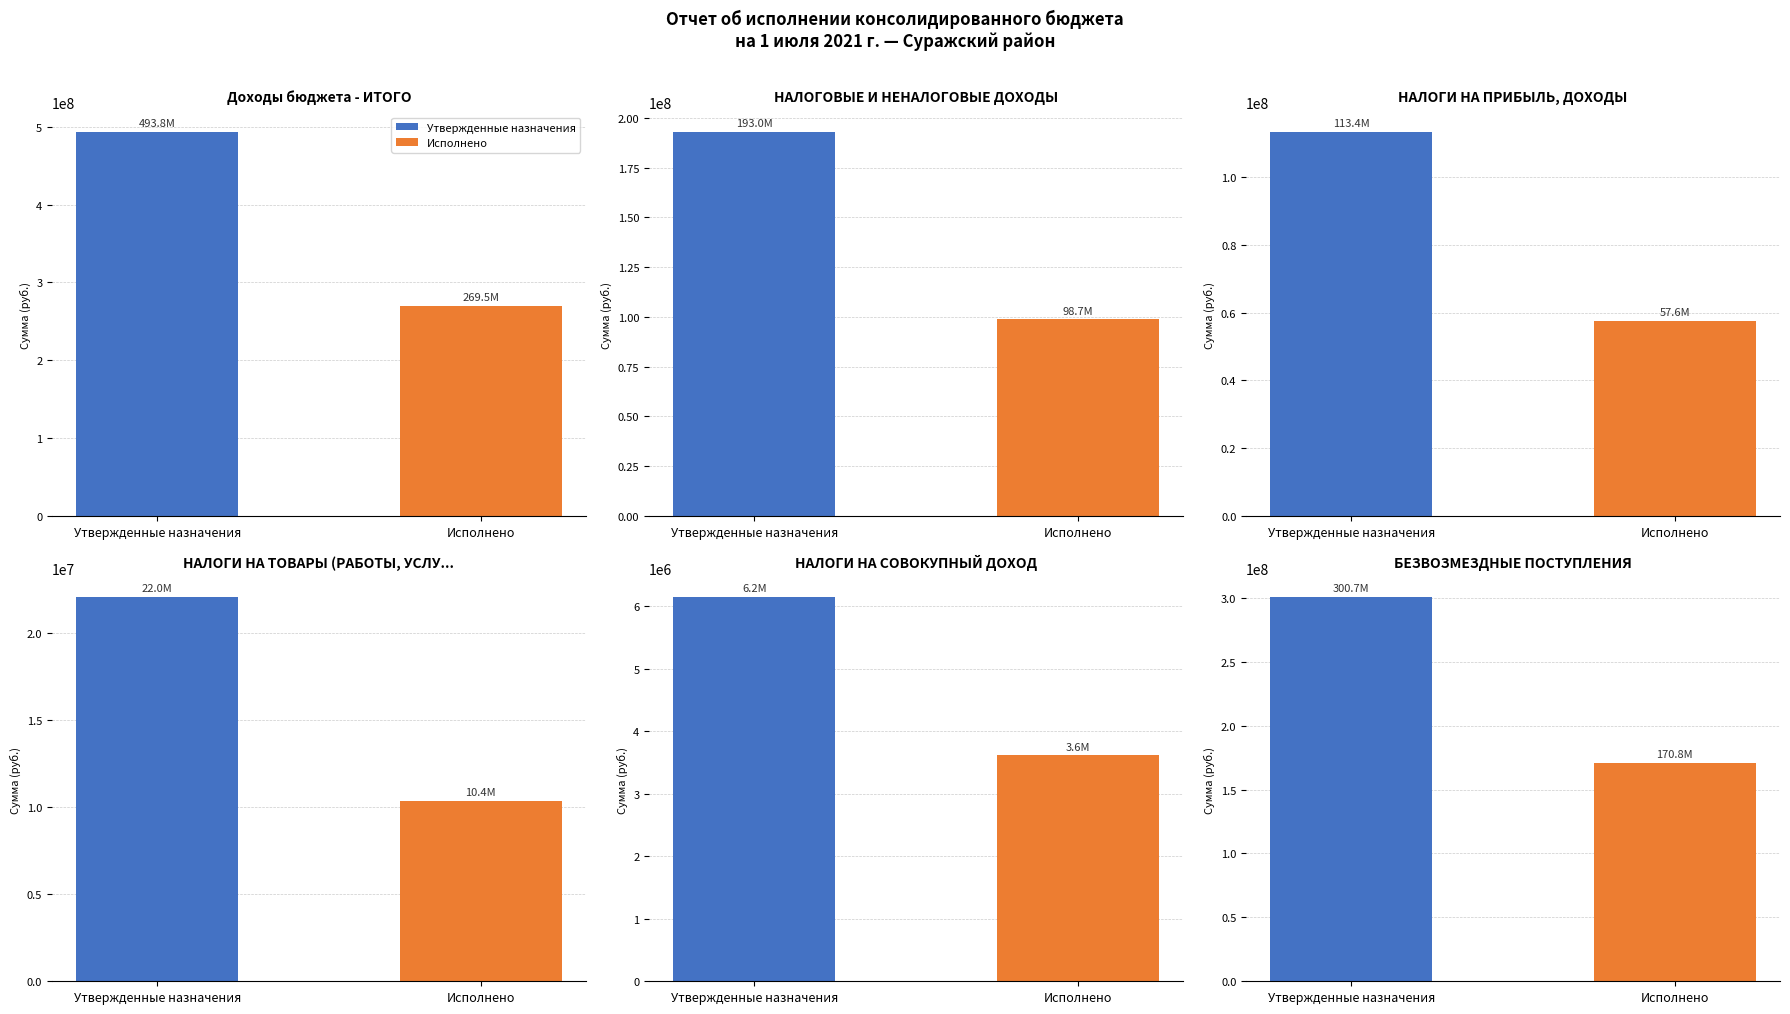

The value of Утвержденные назначения at НАЛОГИ НА ТОВАРЫ (РАБОТЫ, УСЛУГИ) is 30231940.2. True or false?

False